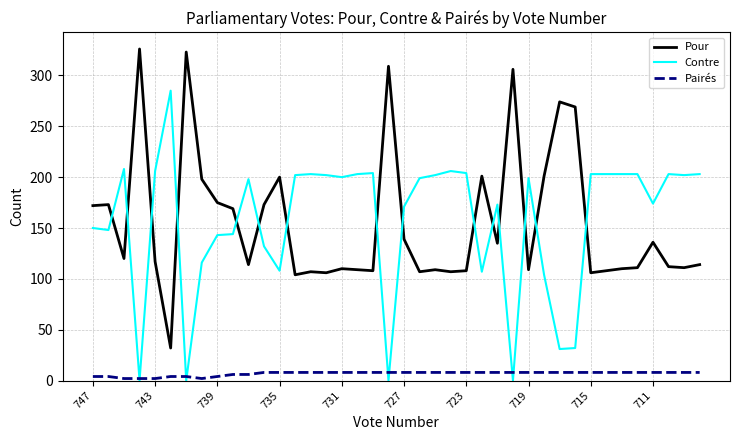

How many intersections are there between Contre and Pour?

15